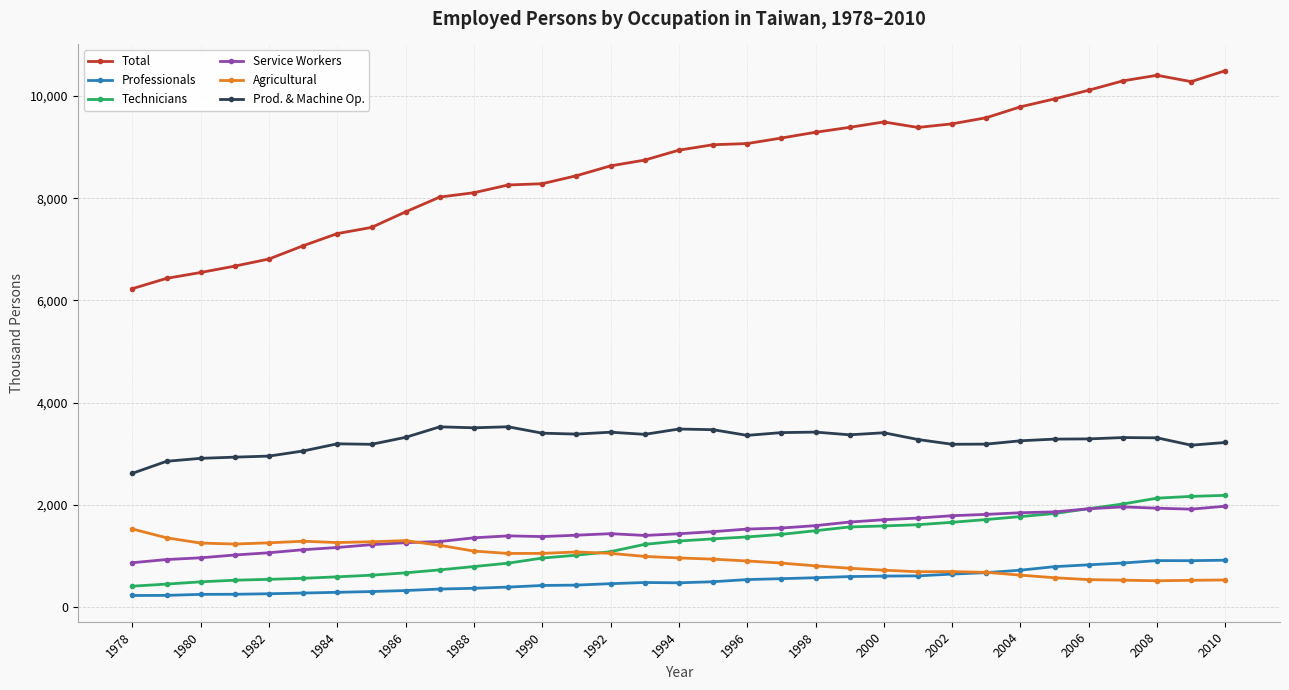

What are all the series names shown in the legend?

Total, Professionals, Technicians, Service Workers, Agricultural, Prod. & Machine Op.